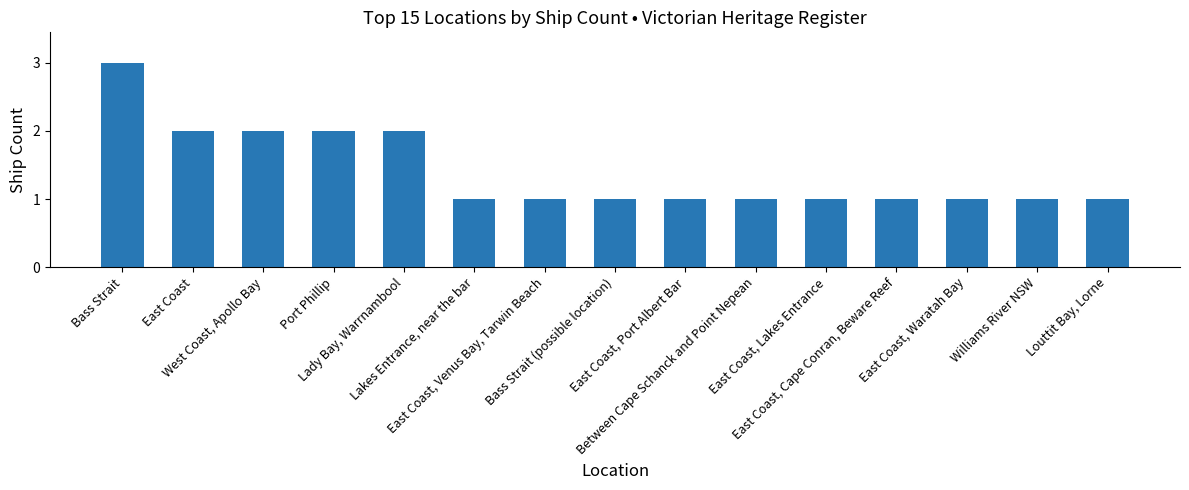

What is the smallest value displayed?

1